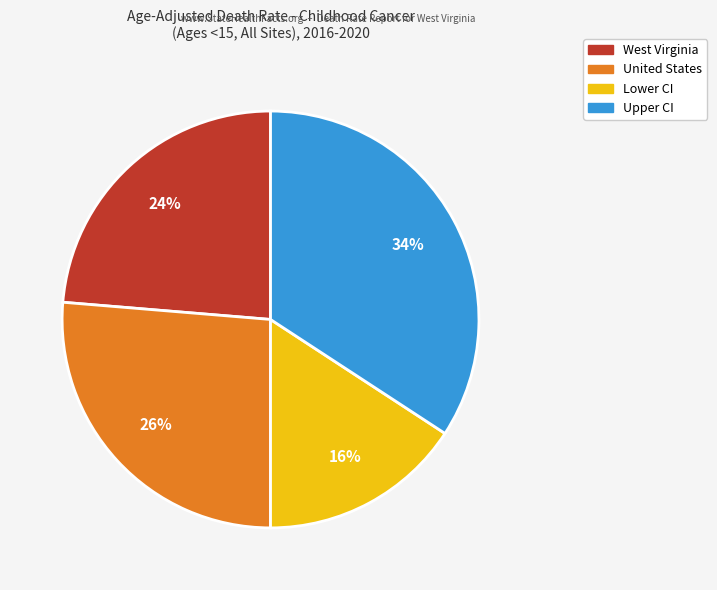

Count the number of slices in the pie.

4